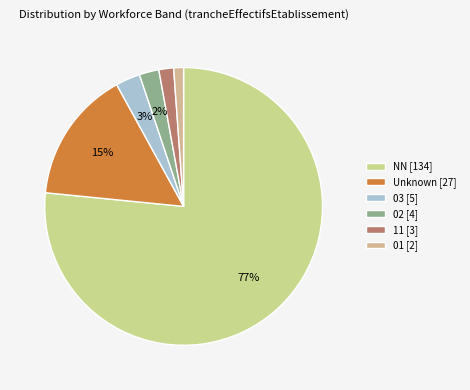

Which slice is the largest?

NN [134]